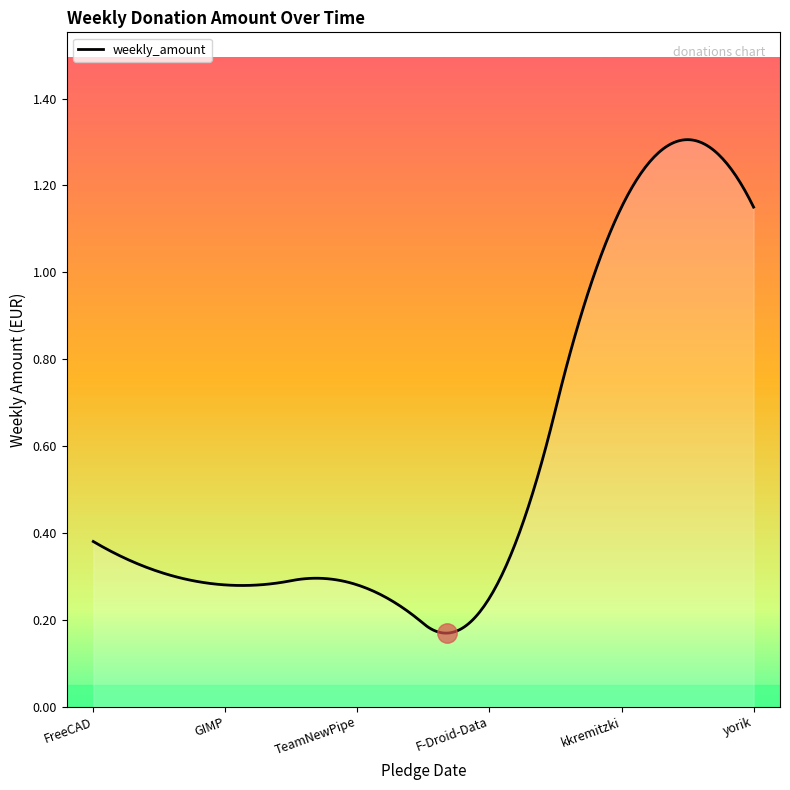

Does the chart have visible grid lines?

No